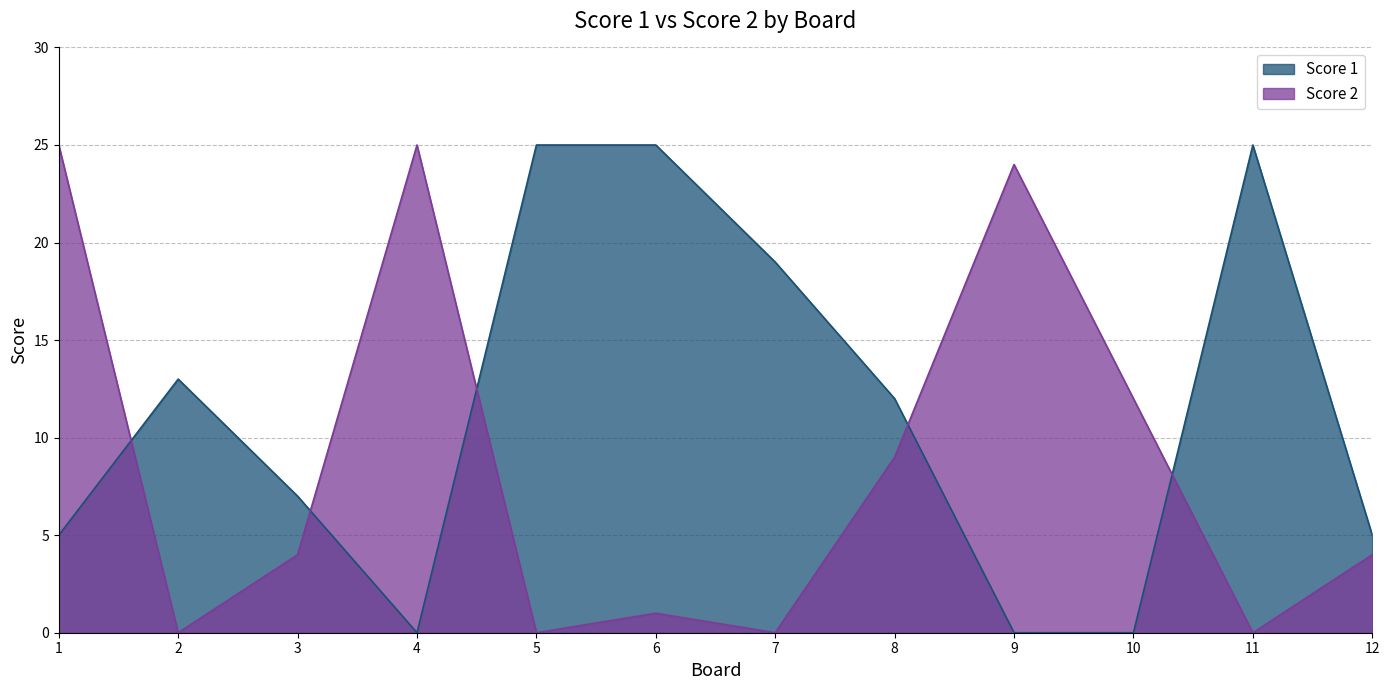

How many interior local peaks does the Score 2 series have?

3